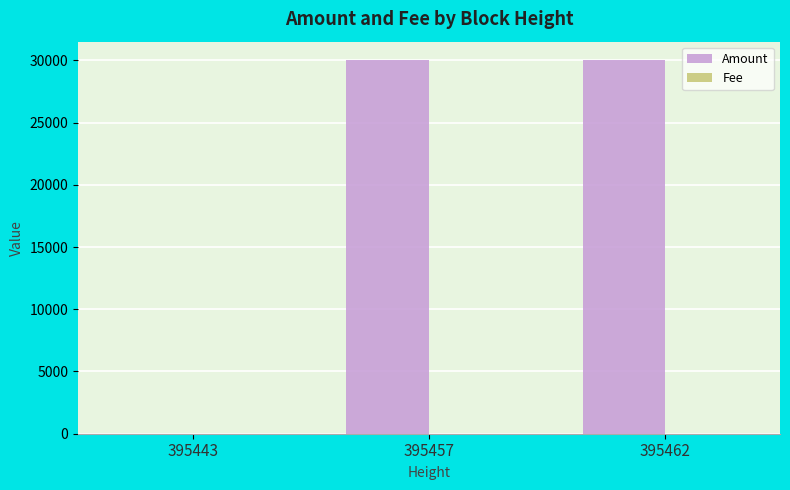

Is it true that Amount equals 29998 at 395462?

True